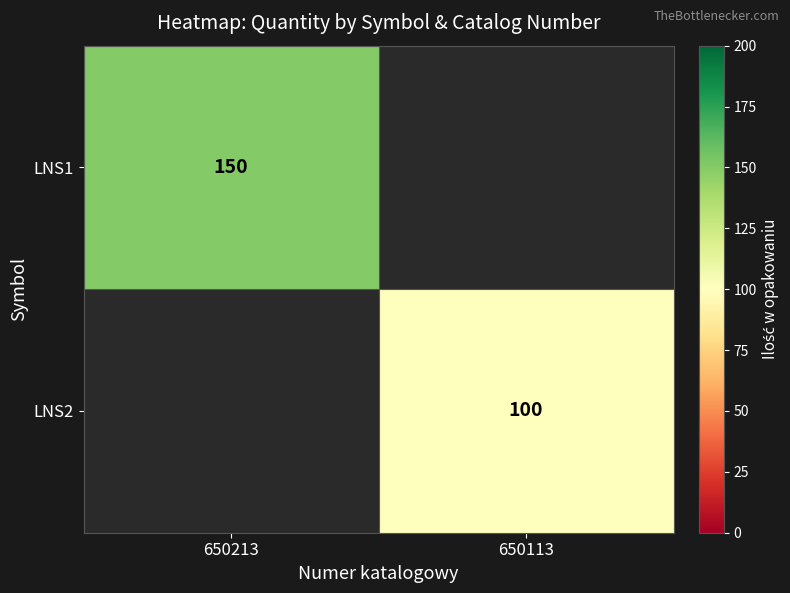

How many series are shown in this chart?

2